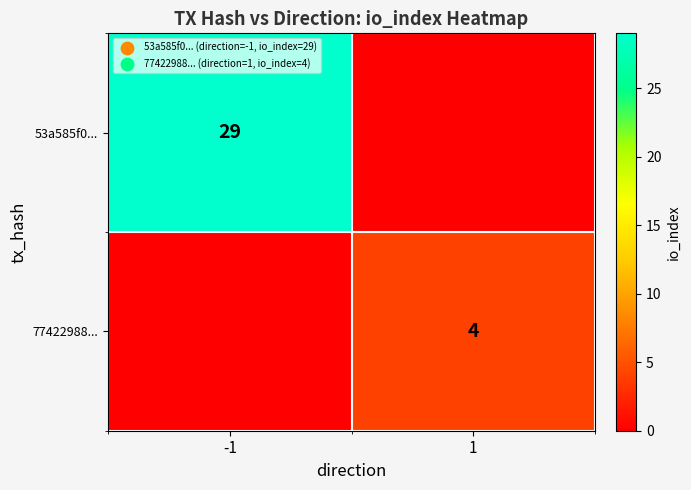

True or false: 77422988... has a value of 7 at 1.

False